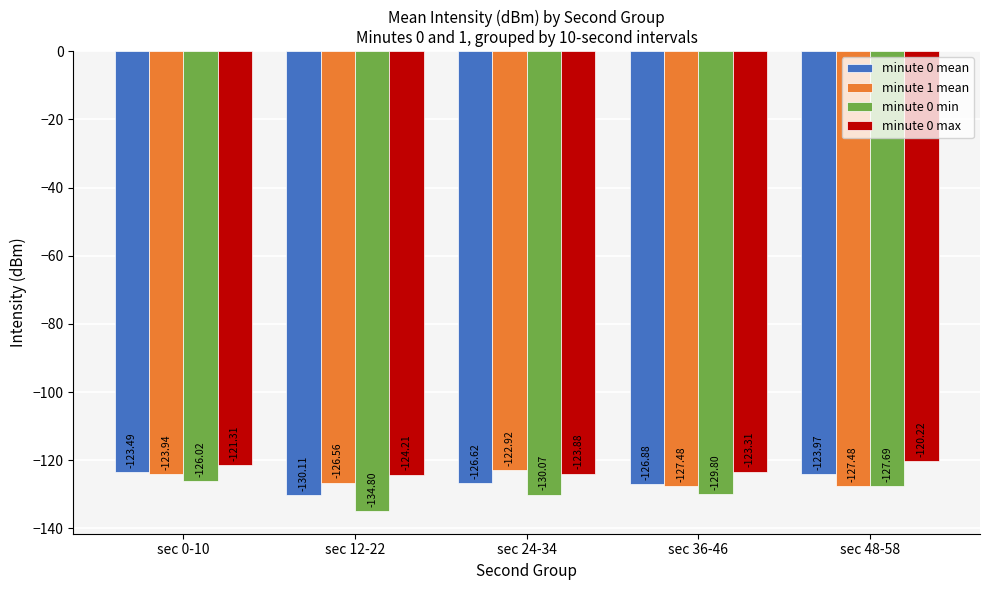

What is the total value across all series at sec 0-10?

-494.8